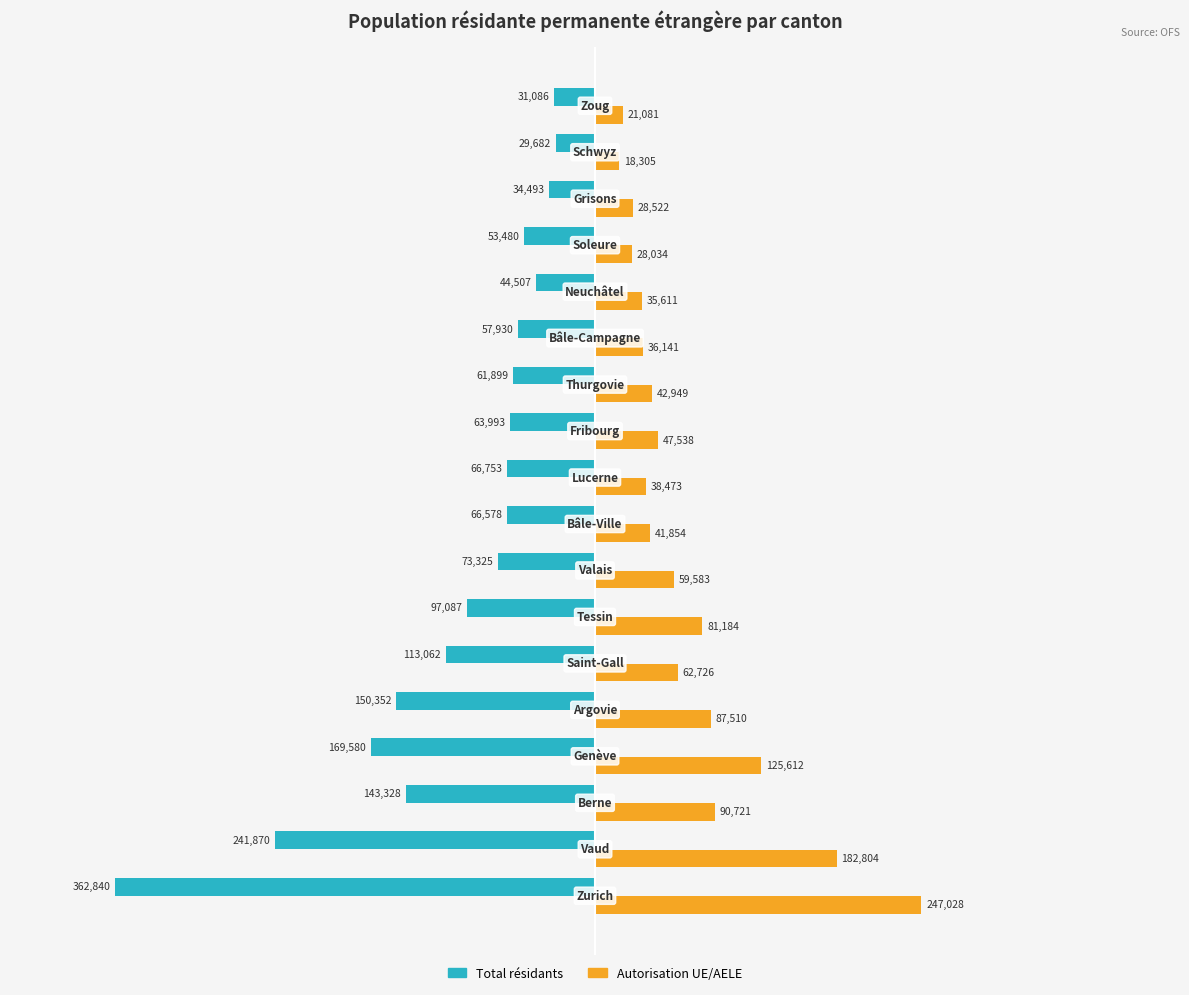

What is the minimum value shown in the chart?

-362840